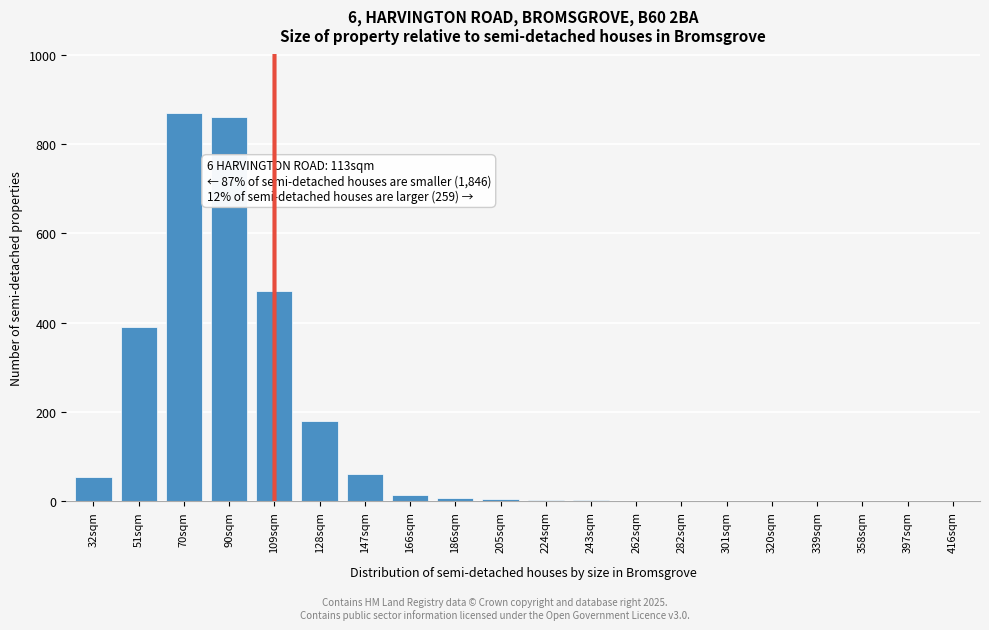

The value at 416sqm is 0. True or false?

True